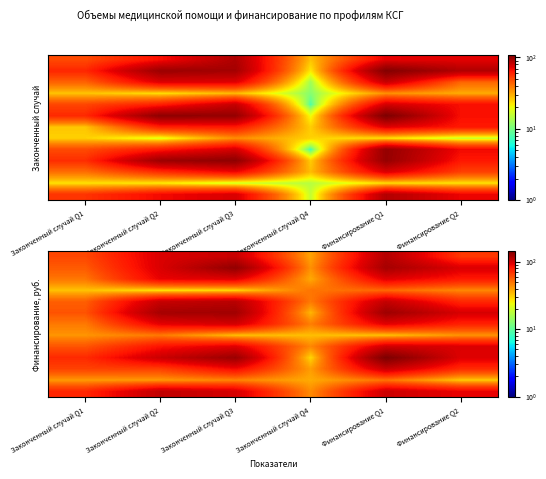

How many distinct data groups are displayed?

13